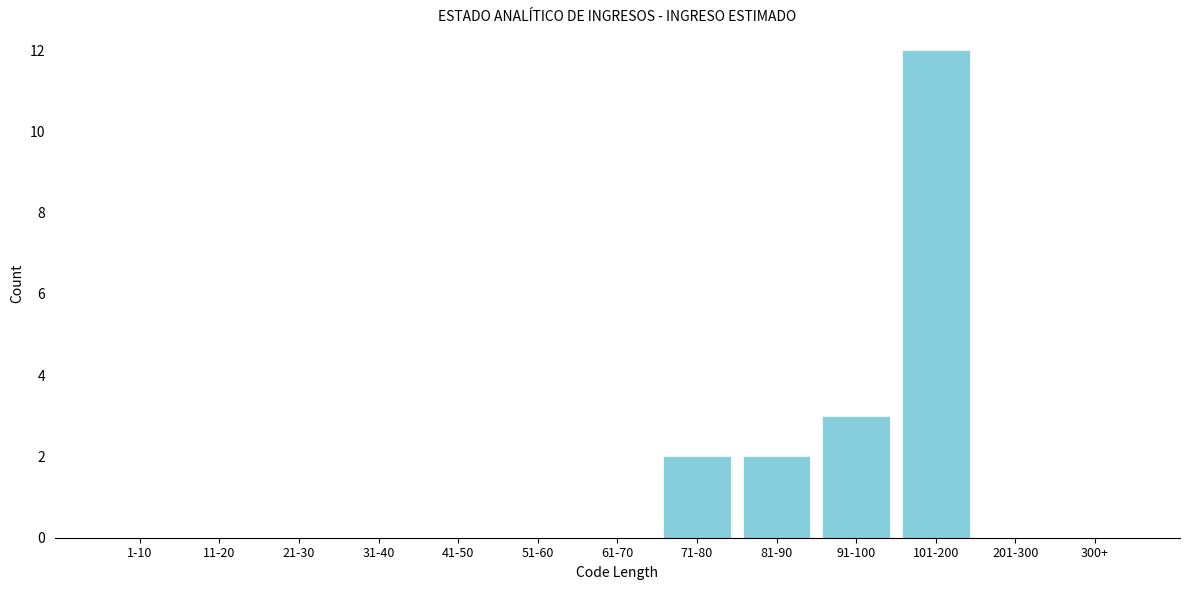

Reading right to left, extract all data points from this chart.

300+=0	201-300=0	101-200=12	91-100=3	81-90=2	71-80=2	61-70=0	51-60=0	41-50=0	31-40=0	21-30=0	11-20=0	1-10=0